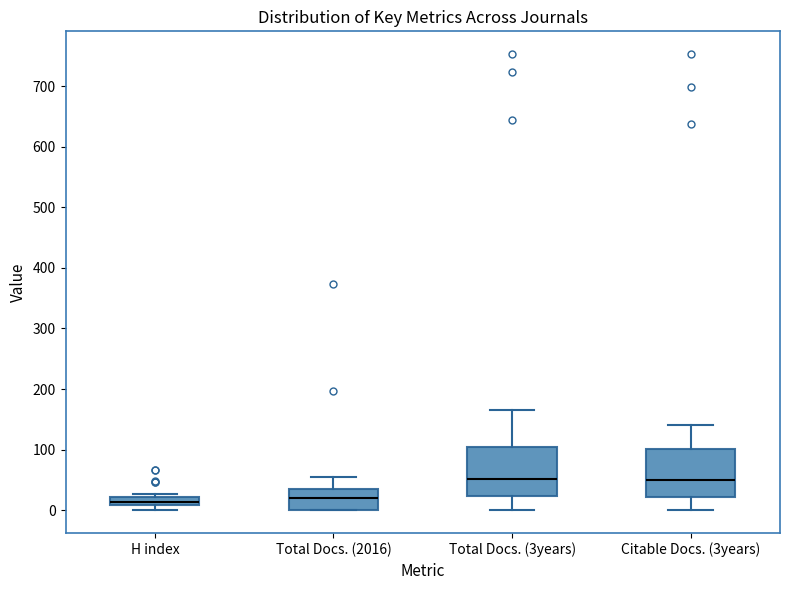

Where does the median line of the box for Total Docs. (3years) sit on the y-axis? The values are not printed on the chart, so give them approximately, as read against the axis.

50